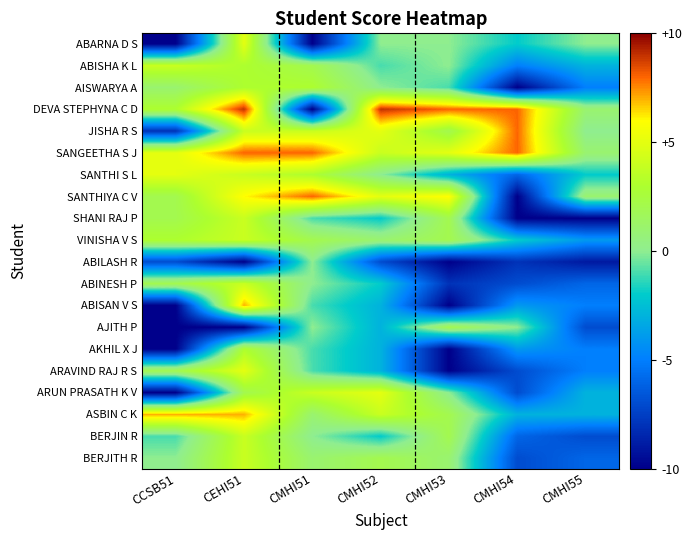

Which series has the largest total across all categories?

SANGEETHA S J